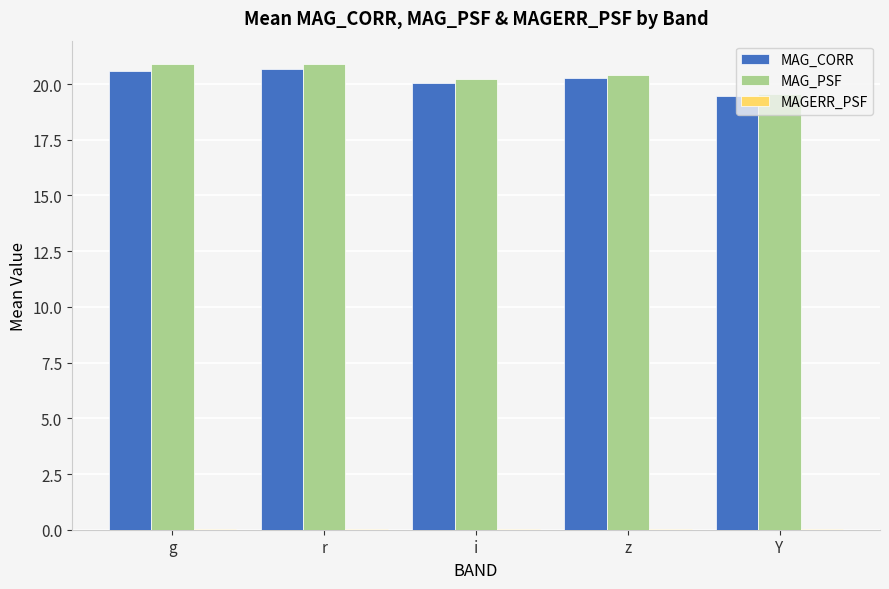

Between r and z, which series saw the biggest shift?

MAG_PSF